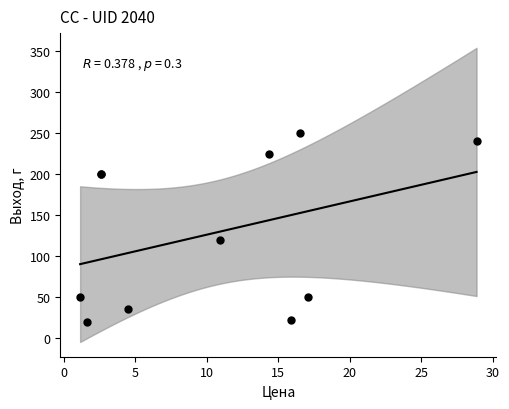

What Y value in the scatter plot is closest to 135?

120